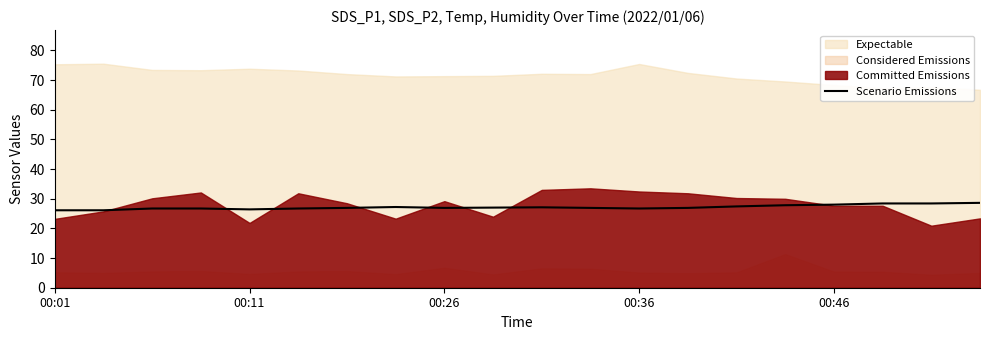

What is the minimum value for Scenario Emissions?

26.1